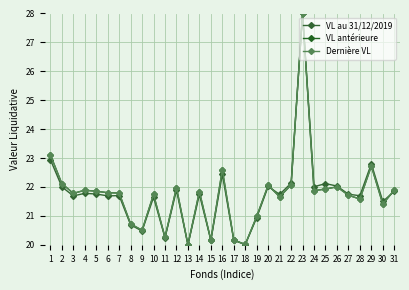

At which category does Dernière VL reach its first local valley?

3